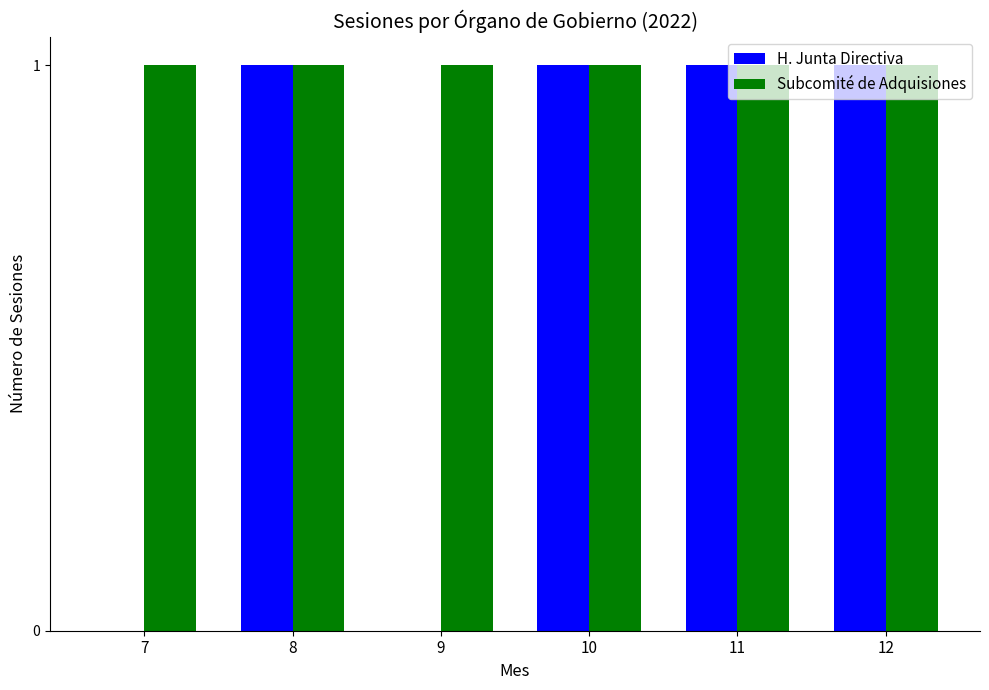

Is it true that Subcomité de Adquisiones equals 2 at 8?

False